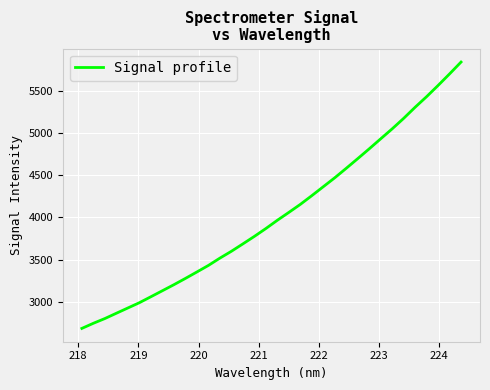

What is the maximum value shown in the chart?

5837.3